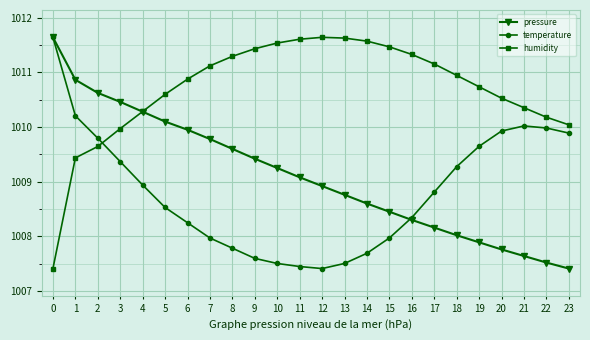

The value of temperature at 12 is 1427.8. True or false?

False